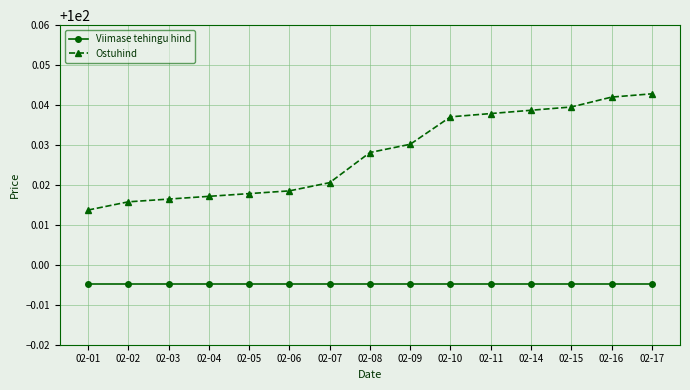

True or false: Ostuhind and Viimase tehingu hind cross at least once.

False